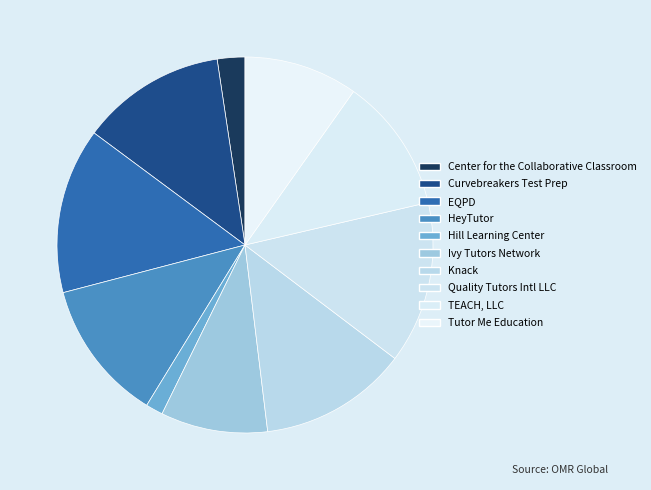

How many slices are in this pie chart?

10